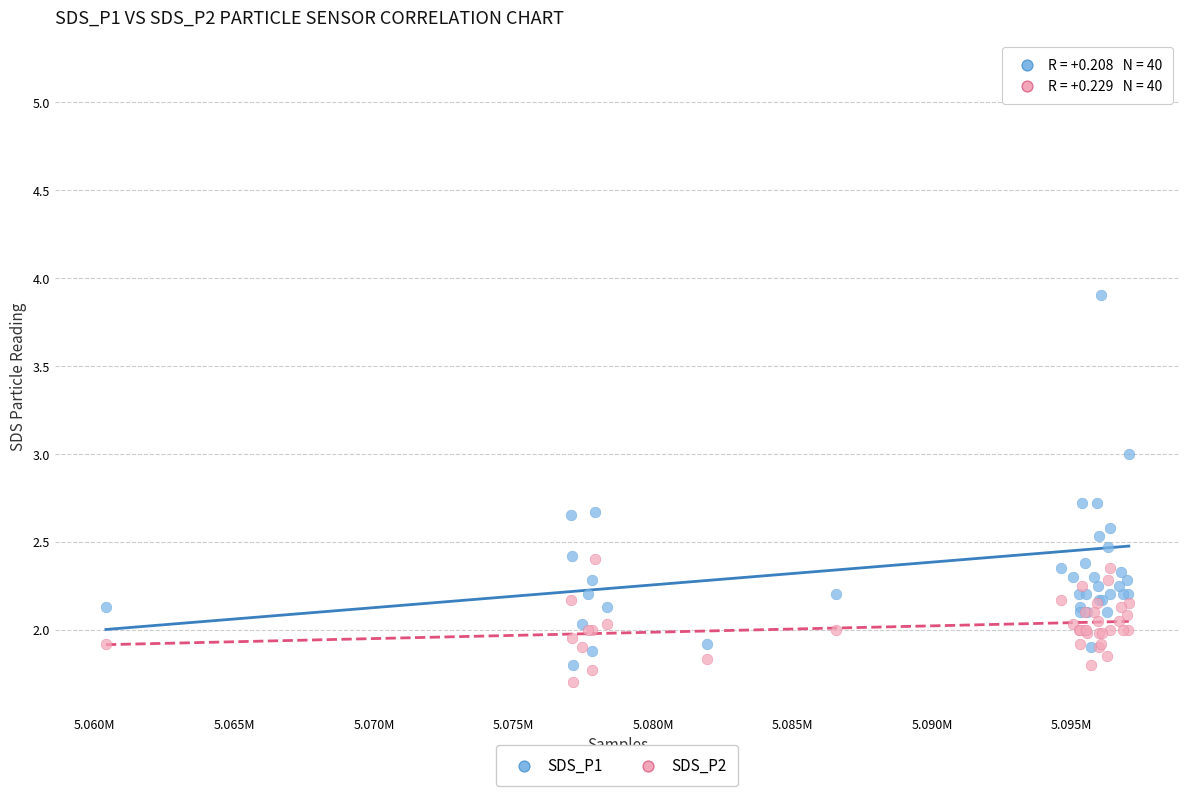

Which series reaches the maximum Y coordinate?

SDS_P1